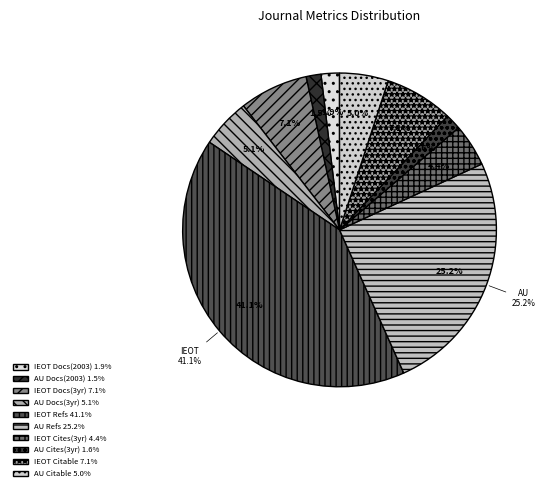

Between Integral Equations and Operator Theory and Algebra Universalis, which series saw the biggest shift?

Total Refs.